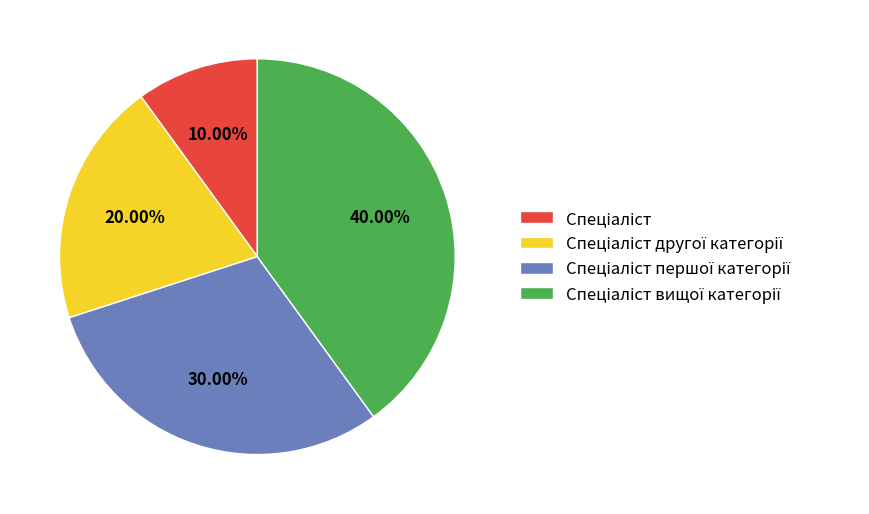

Does any single category account for the majority?

No